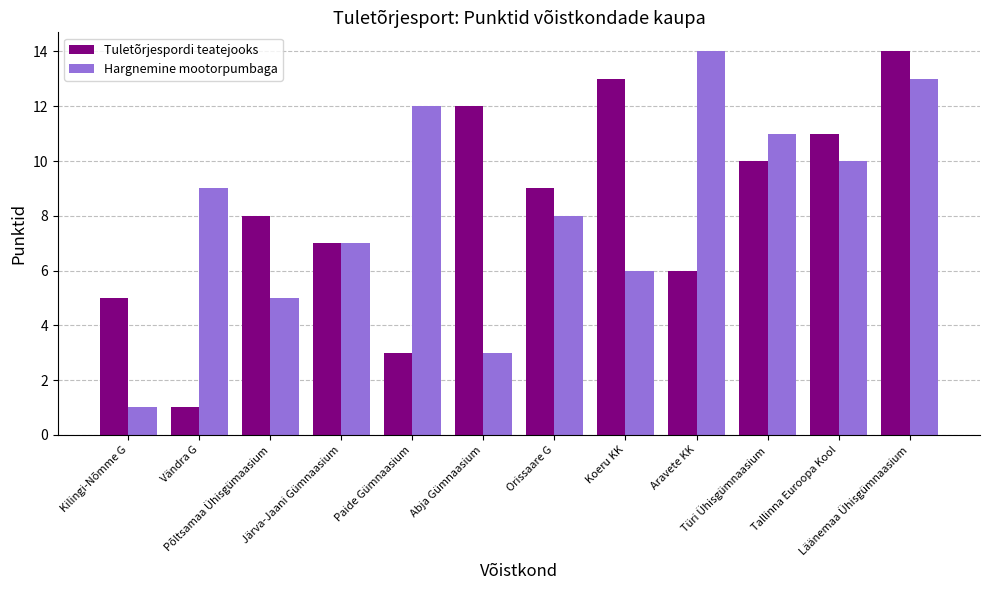

How many bars are there in each group?

2